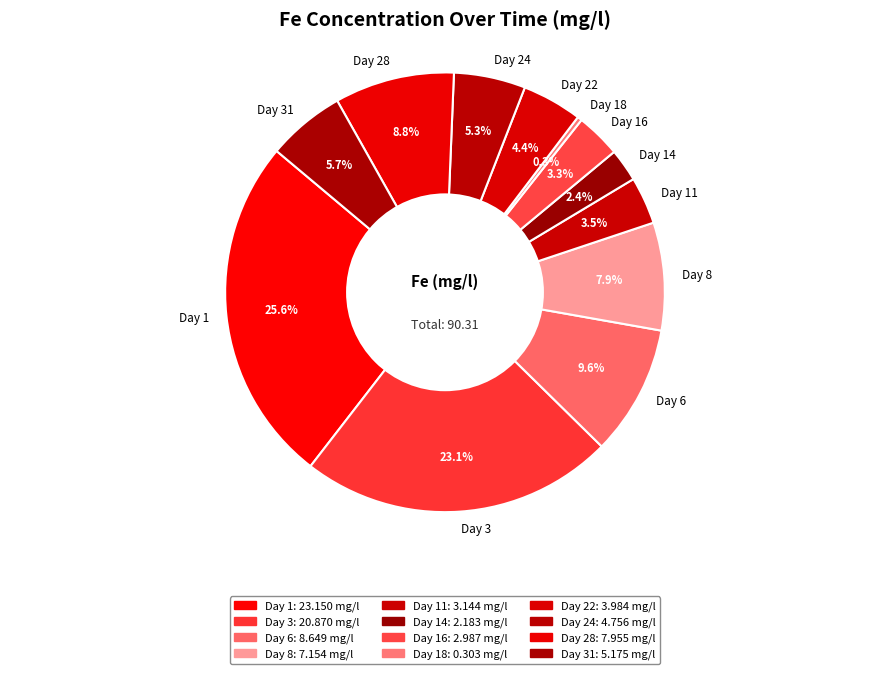

Is the sum of Day 22 and Day 8 greater than half?

No